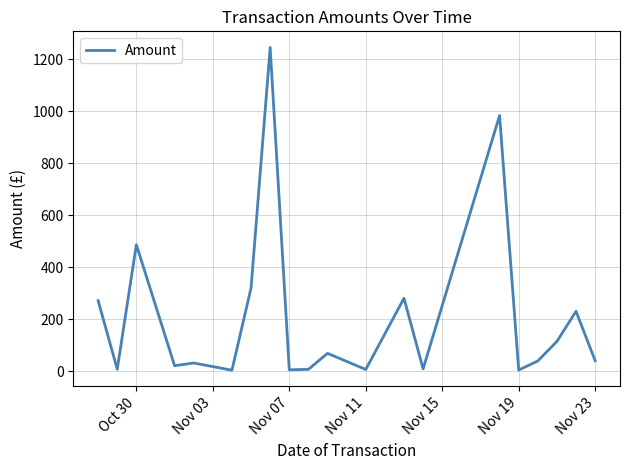

What is the maximum value shown in the chart?

1245.1